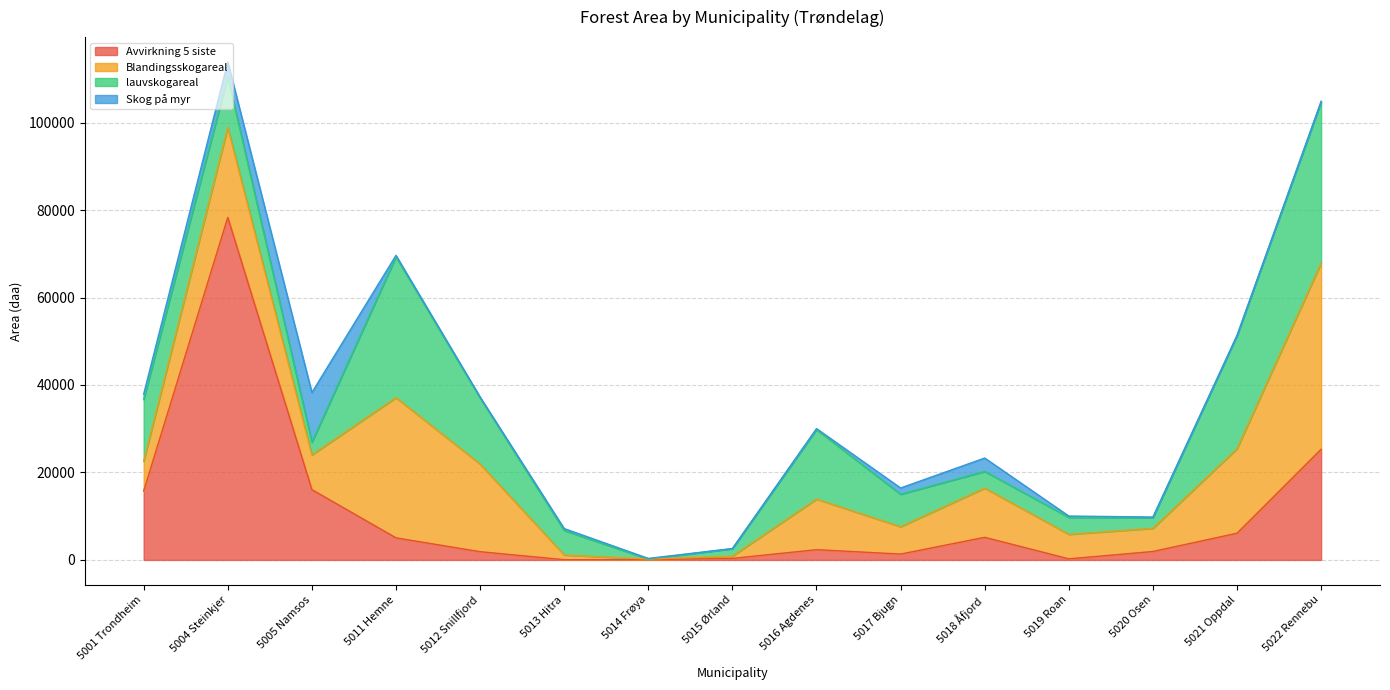

What is the difference between the lauvskogareal values at 5018 Åfjord and 5004 Steinkjer?

7796.0